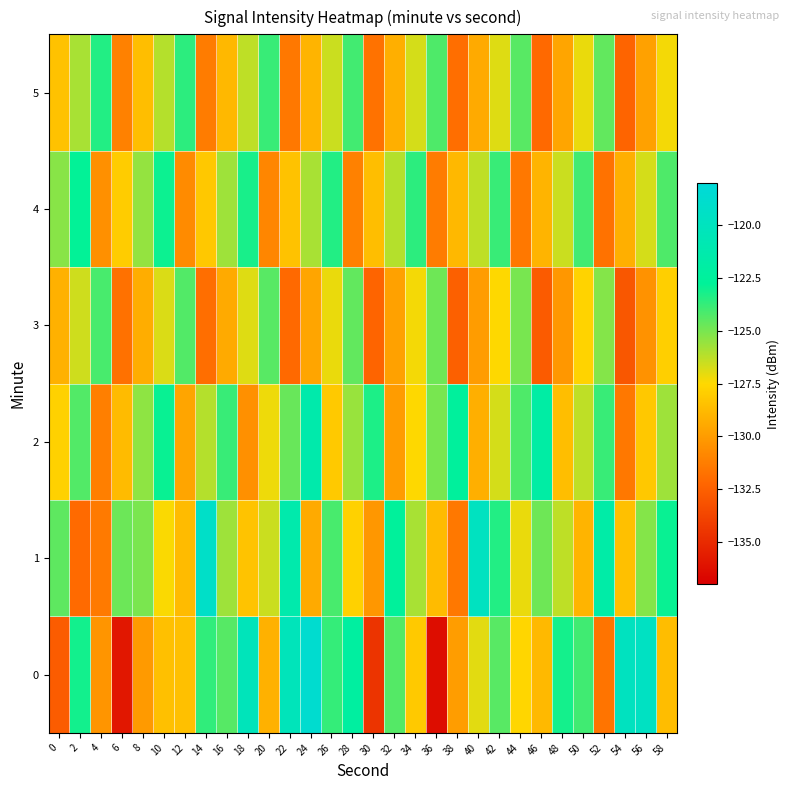

Between 28 and 56, which series saw the biggest shift?

3